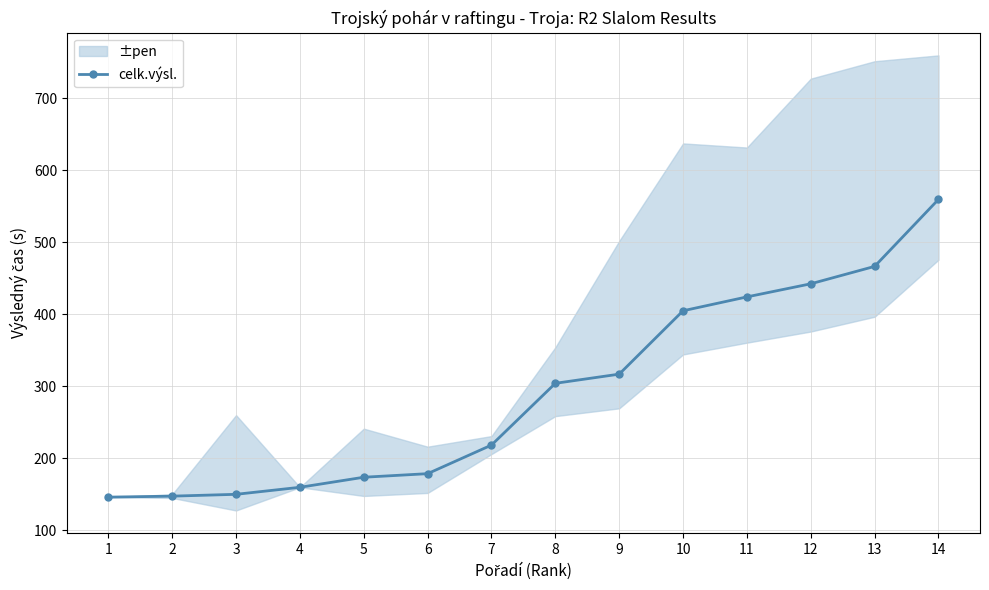

At which label does the data first exceed 303?

8